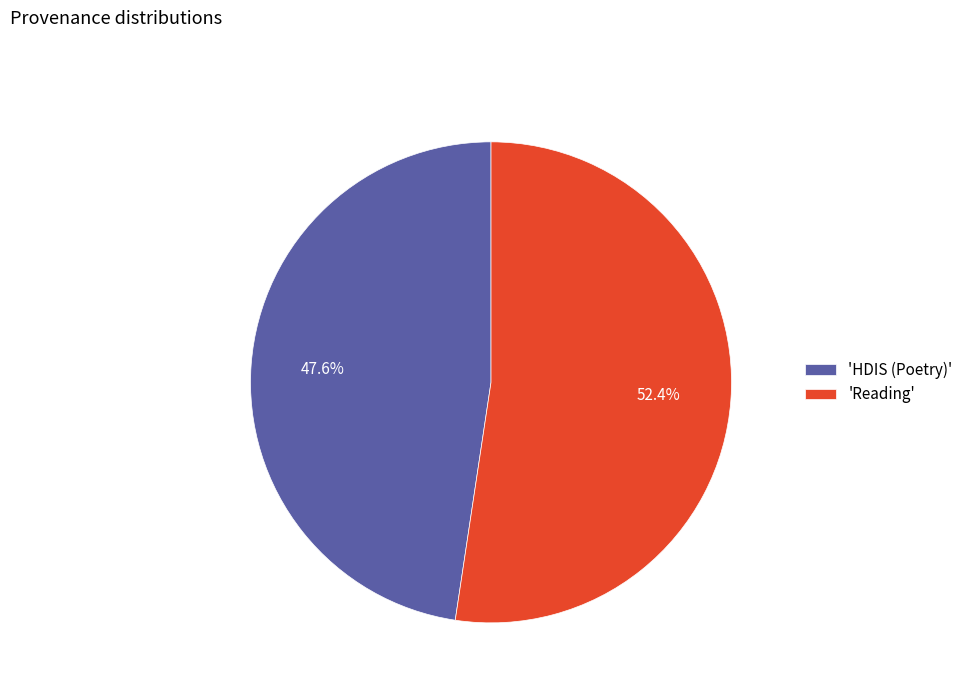

Which slice is the smallest?

'HDIS (Poetry)'